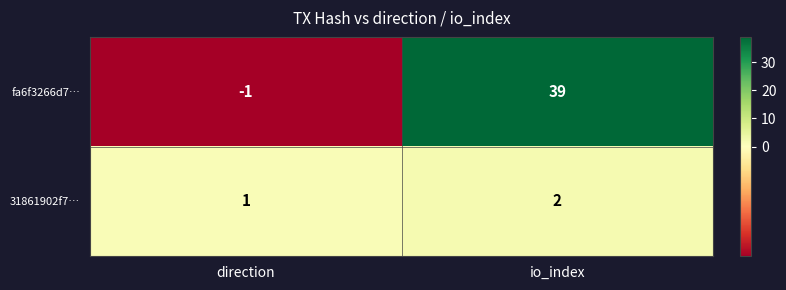

Reading right to left, extract all data points from this chart.

fa6f3266d7…: 39	-1
31861902f7…: 2	1